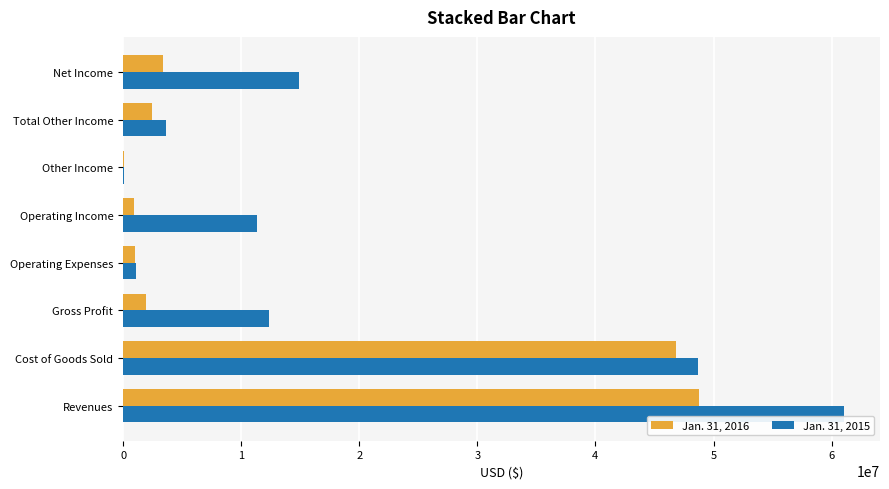

At which category is the sum across all series the highest?

Revenues